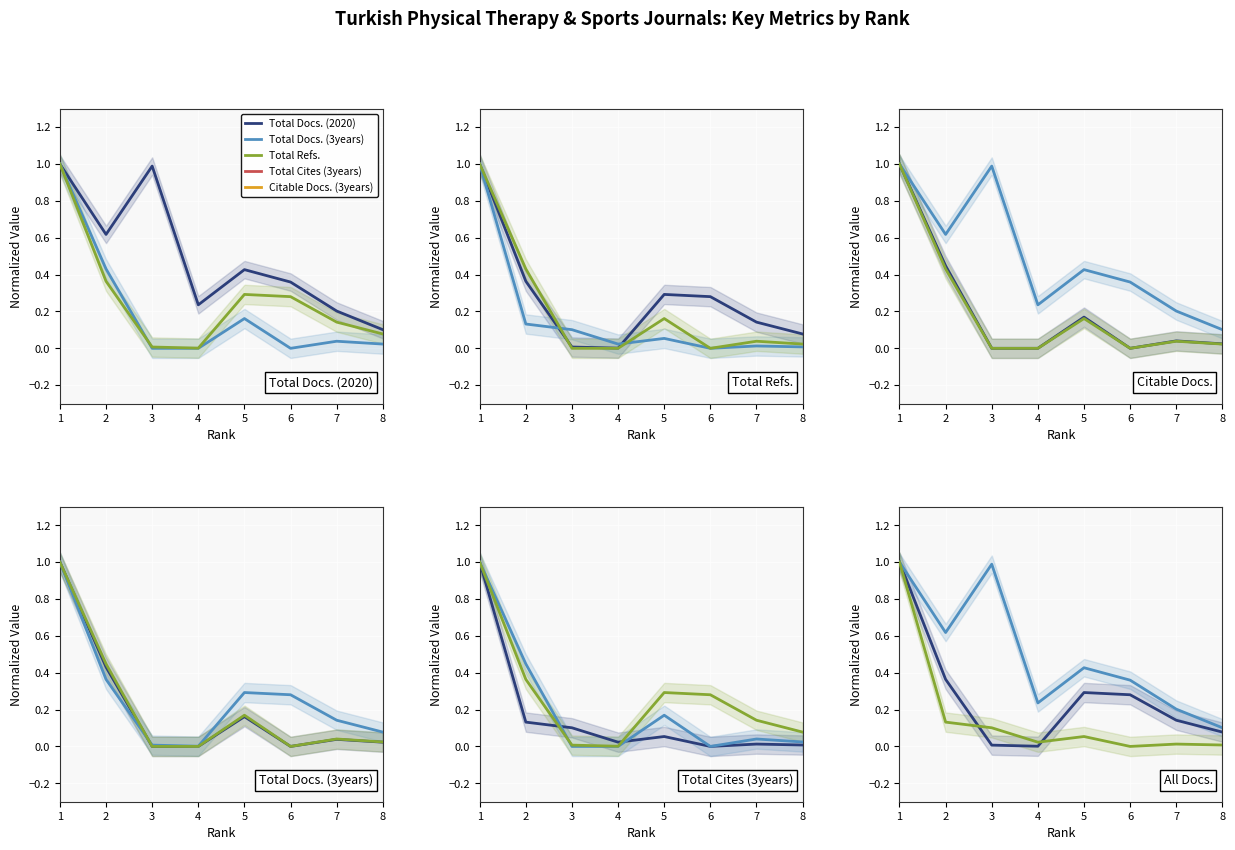

How many series are shown in this chart?

3